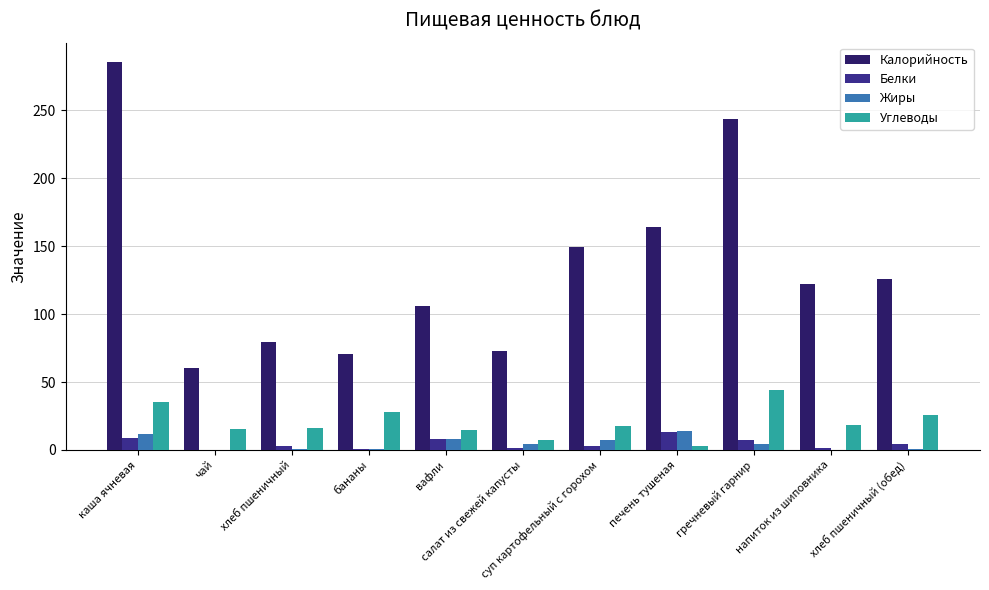

What is the sum of all Калорийность values?

1479.7